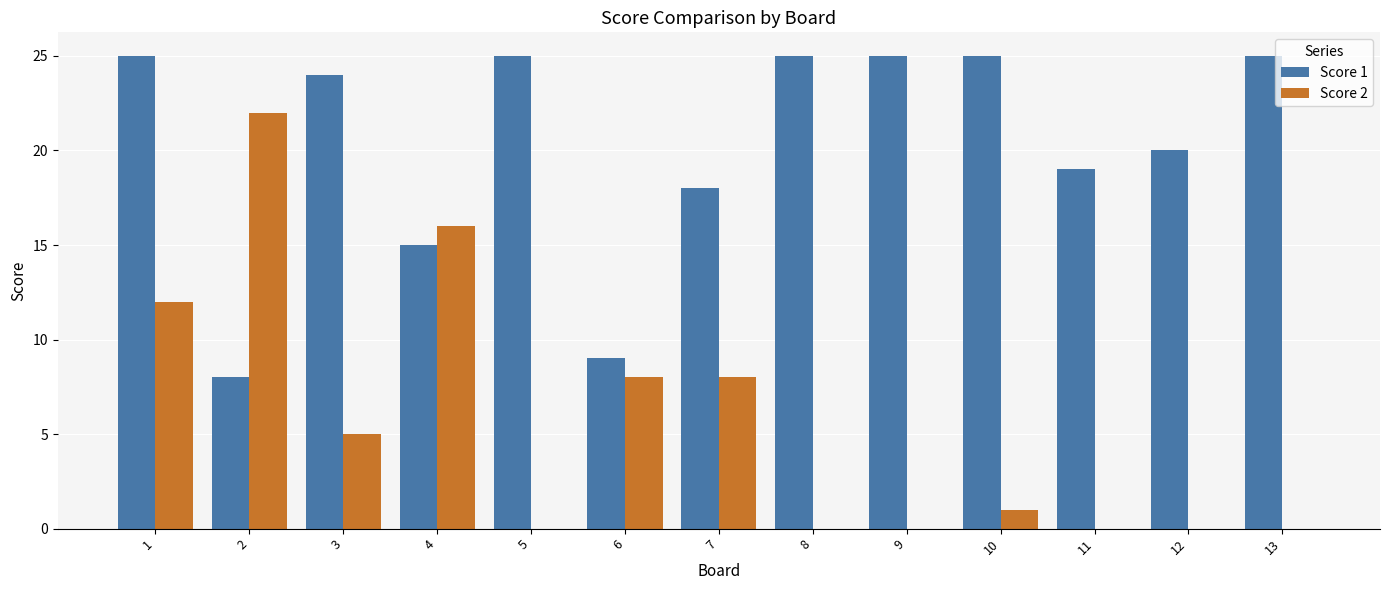

Reading left to right, list all the values displayed in this chart.

Score 1: 25	8	24	15	25	9	18	25	25	25	19	20	25
Score 2: 12	22	5	16	0	8	8	0	0	1	0	0	0